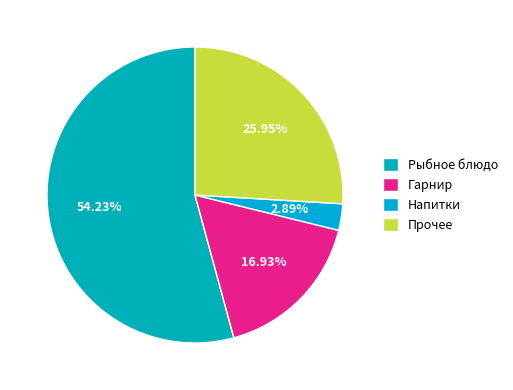

Count the number of slices in the pie.

4